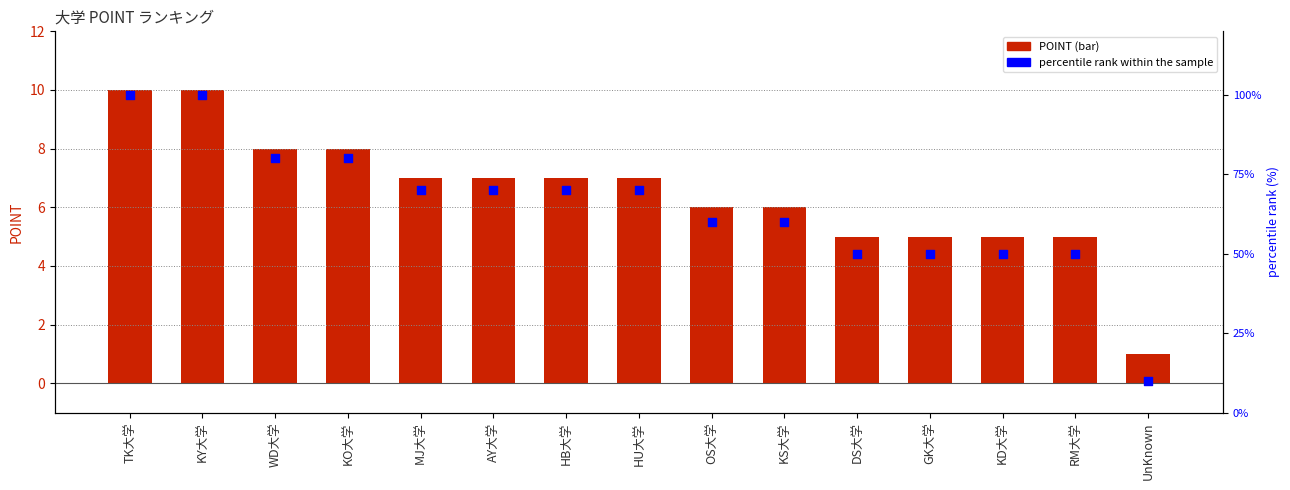

Which series has the largest total across all categories?

percentile rank within the sample